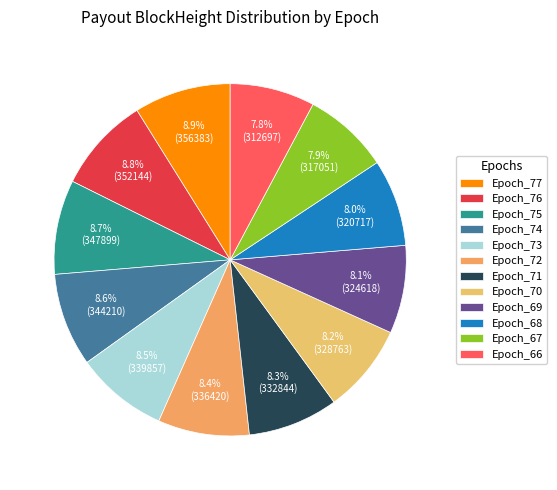

Is it true that Epoch_74 is 14% of the pie?

False